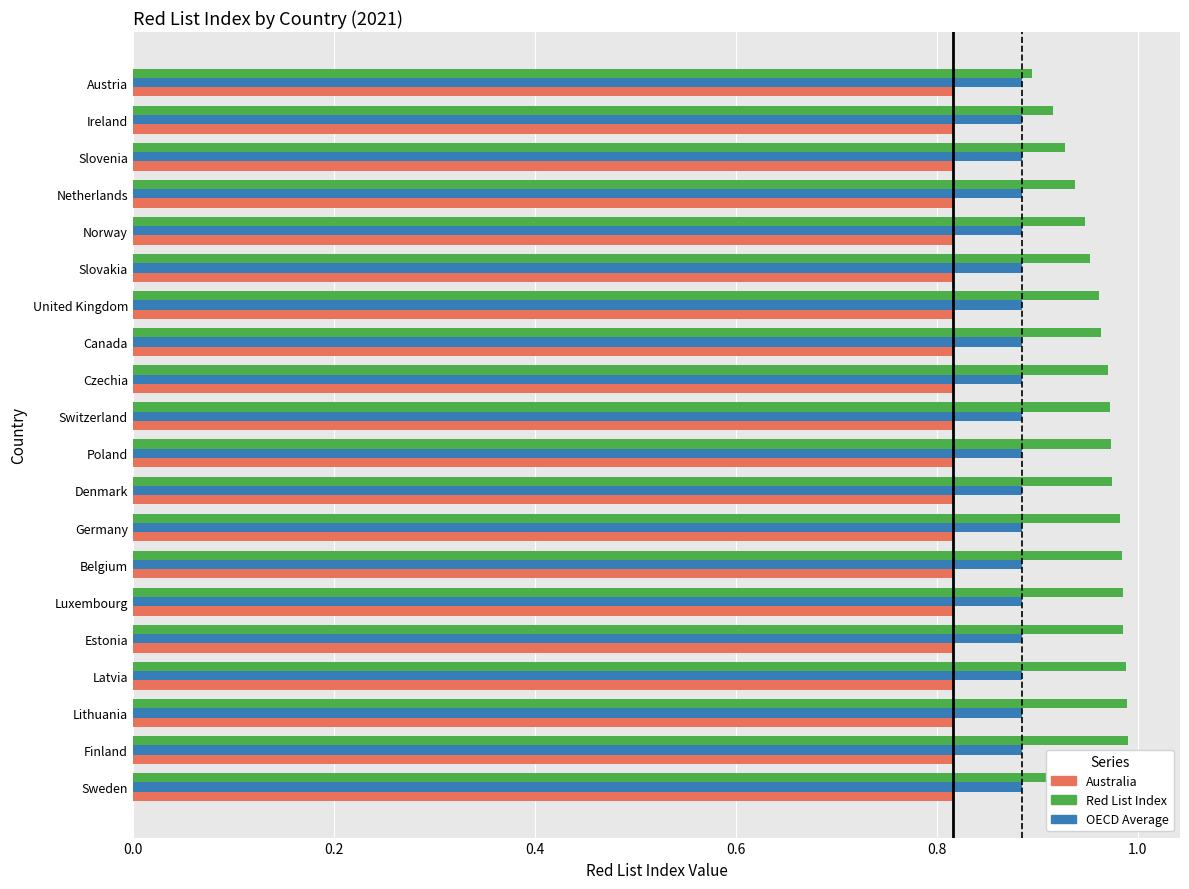

What is the value of the Red List Index bar at the 15th from the left?

1.0